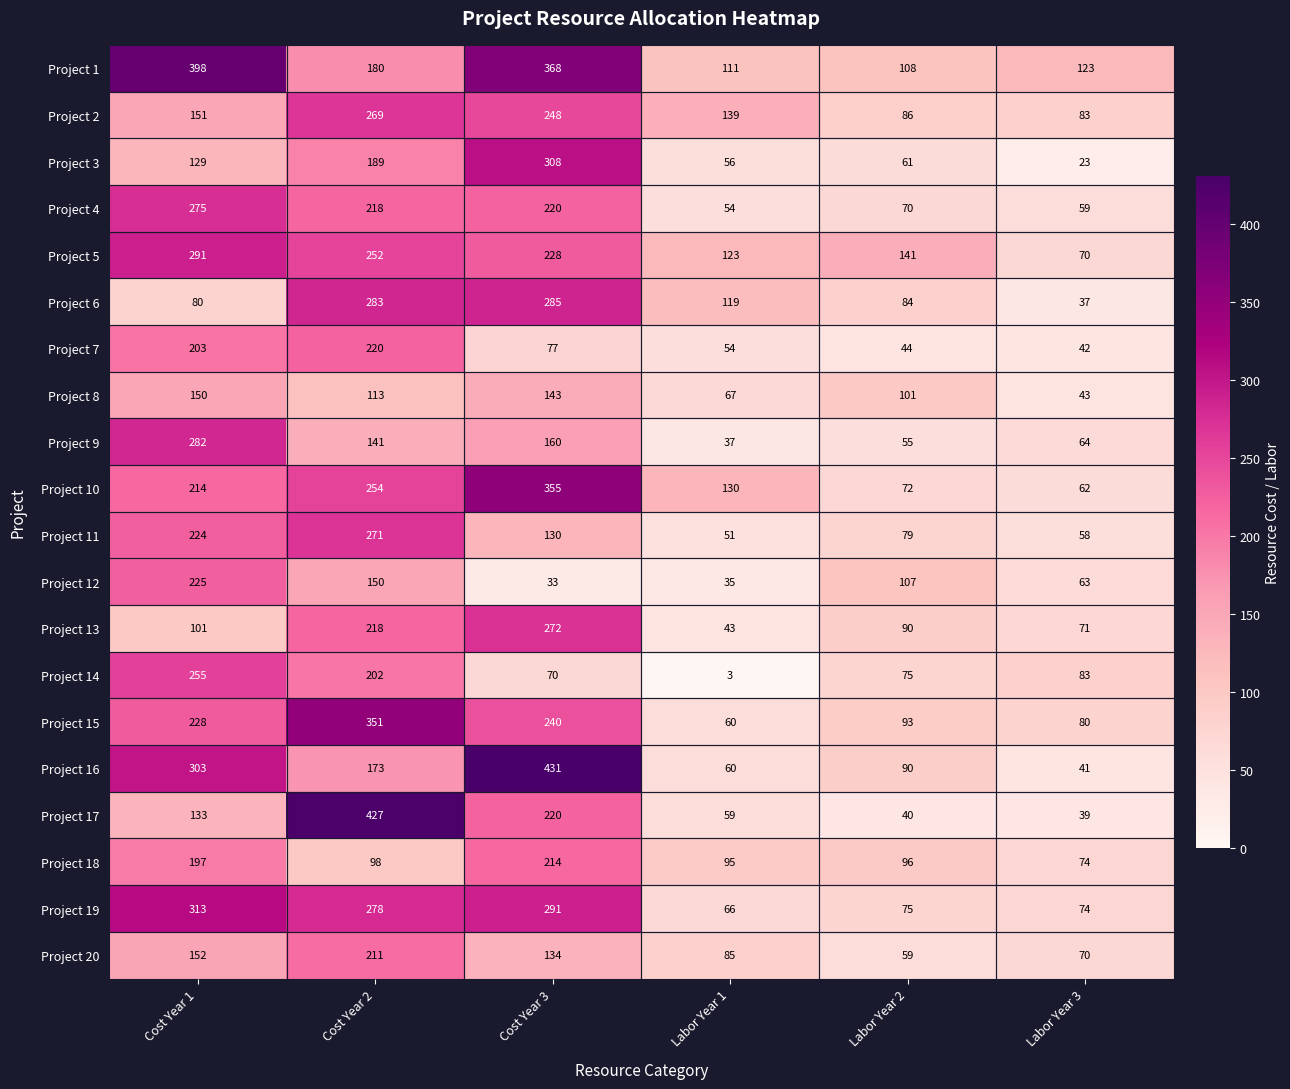

At which label does Project 18 first exceed 98?

Cost Year 1